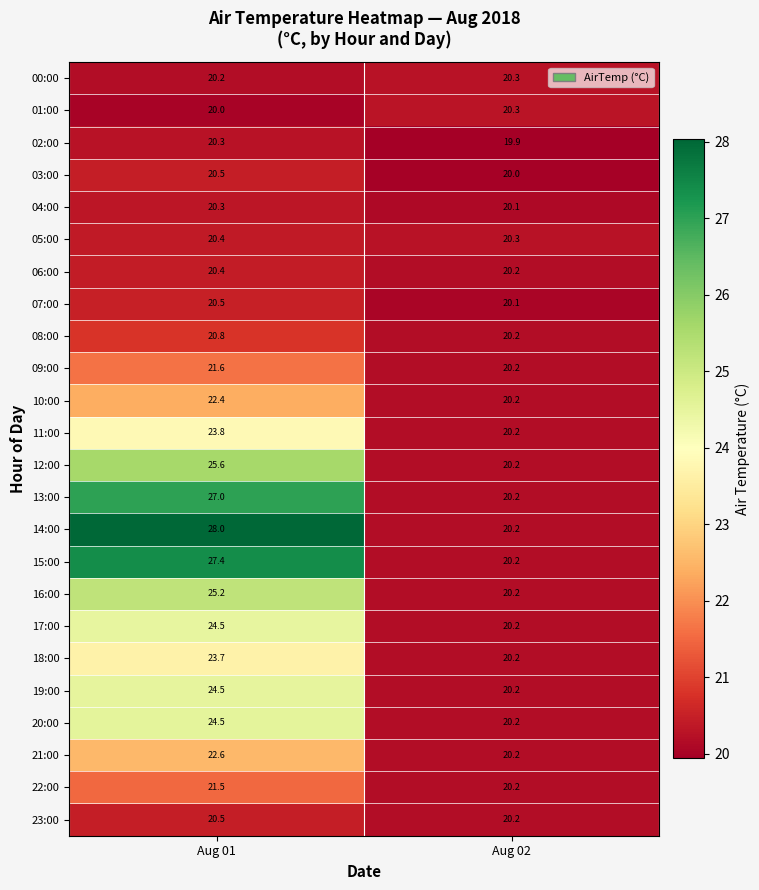

Which series has the largest range (max minus min)?

14:00